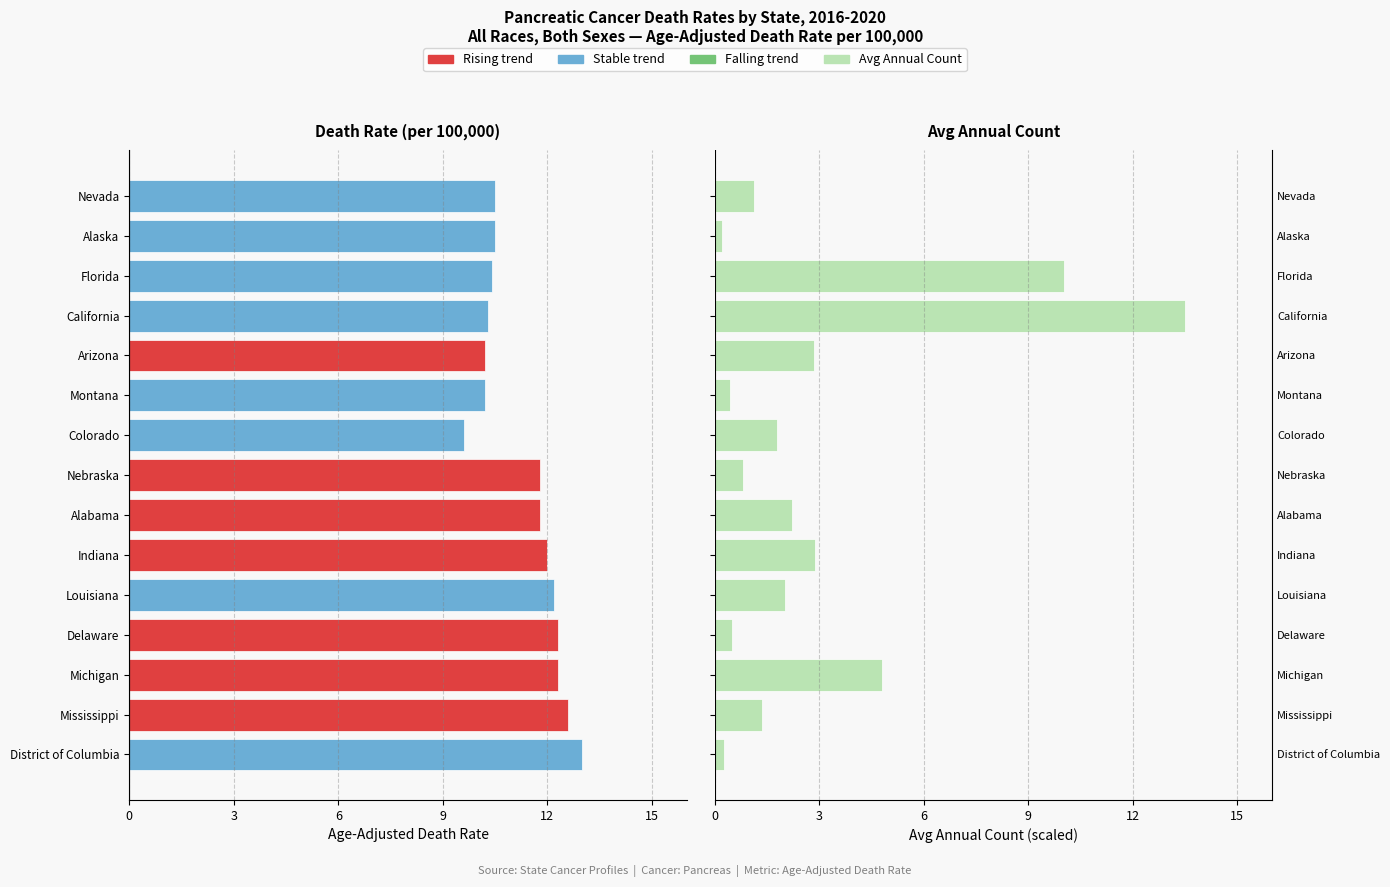

List the series in order of their peak value, lowest first.

death_rates, avg_count